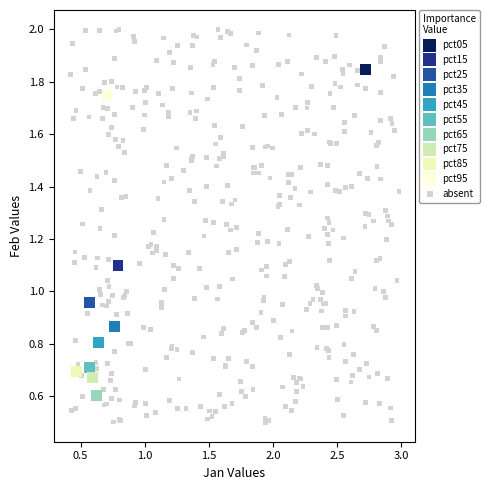

Which series contains the highest Y value?

absent